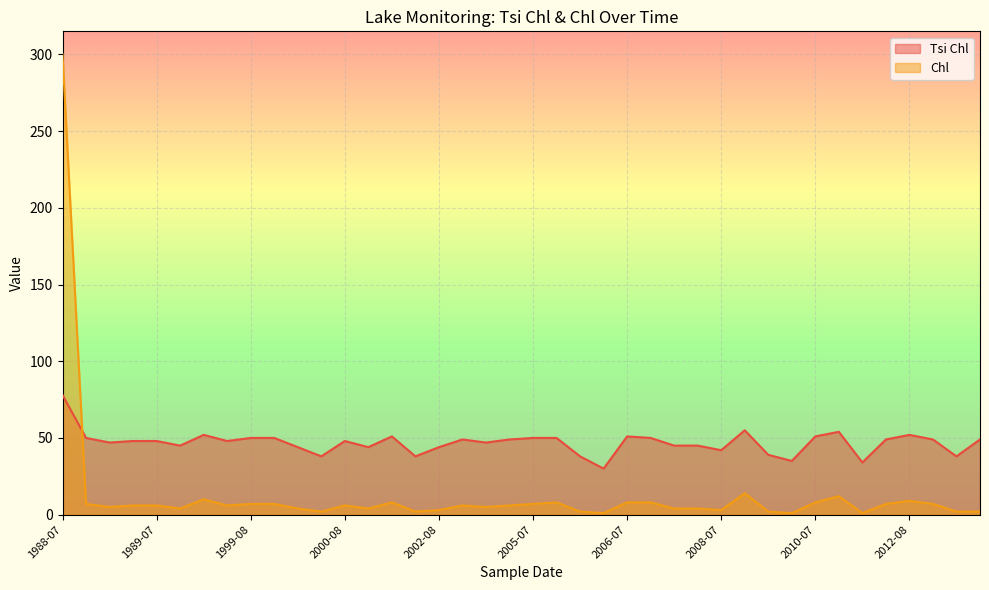

What is the difference between the maximum and minimum values in the Tsi Chl series?

48